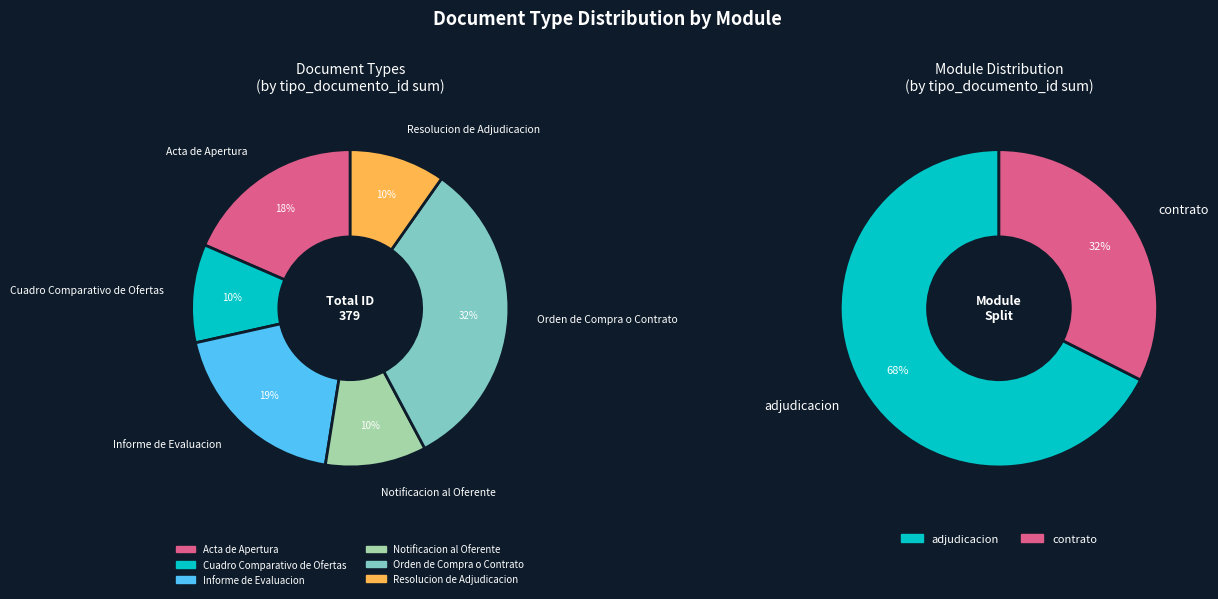

To the nearest percent, what portion does Resolucion de Adjudicacion represent?

10%